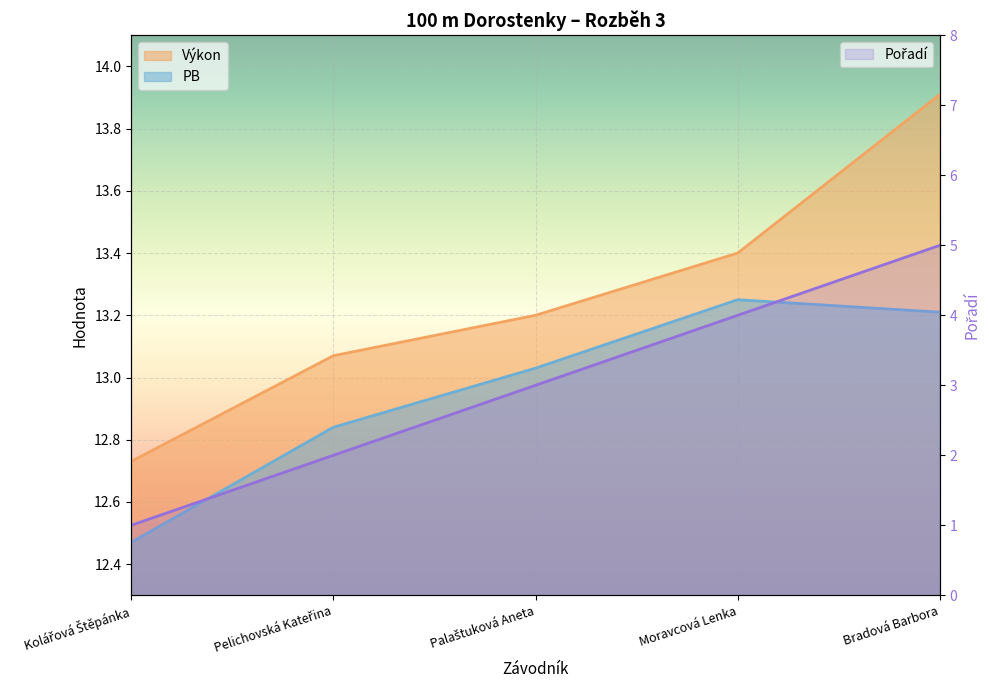

What is the total value across all series at Moravcová Lenka?

30.6